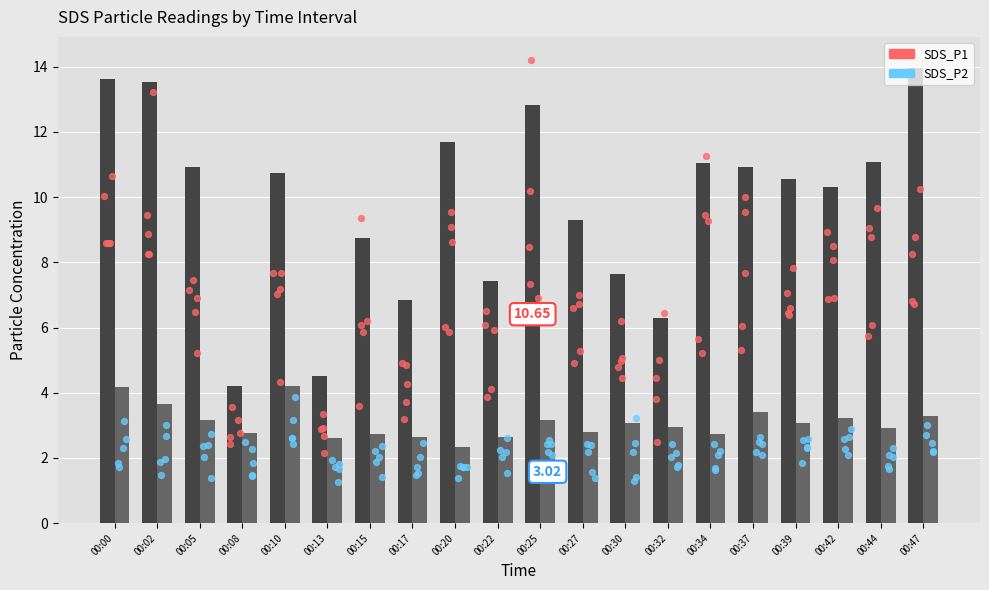

Which series has the largest total across all categories?

SDS_P1